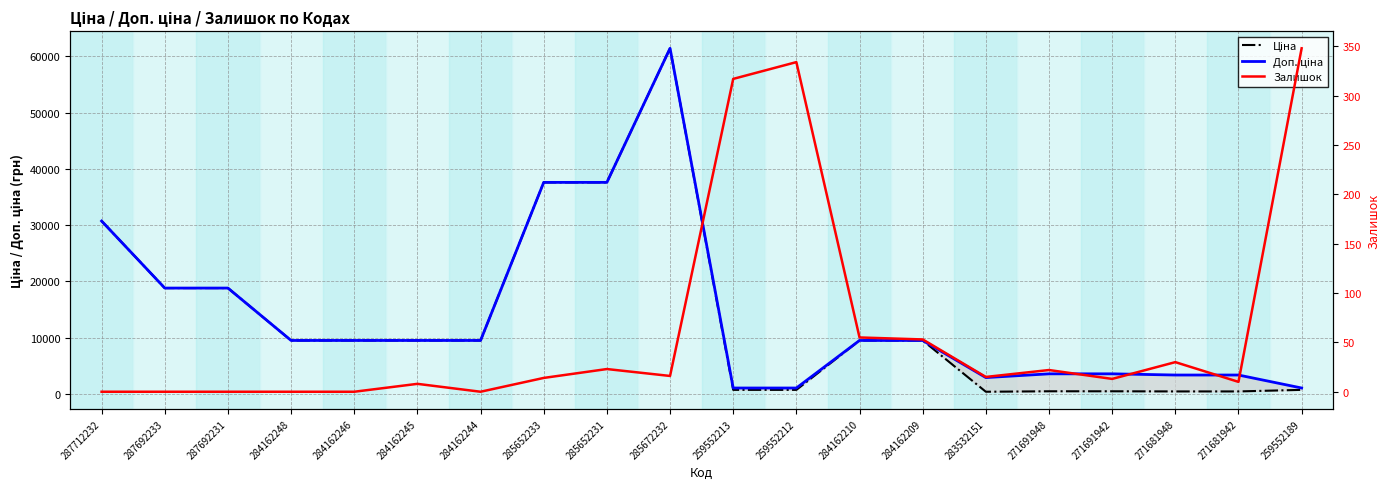

True or false: Залишок and Ціна cross at least once.

False